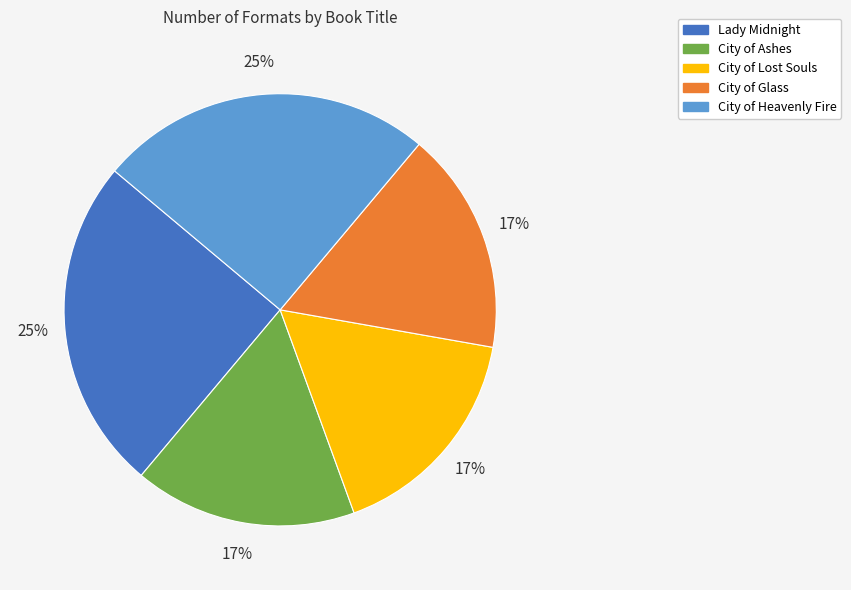

What is the ratio of the value at City of Lost Souls to the value at City of Heavenly Fire?

0.7